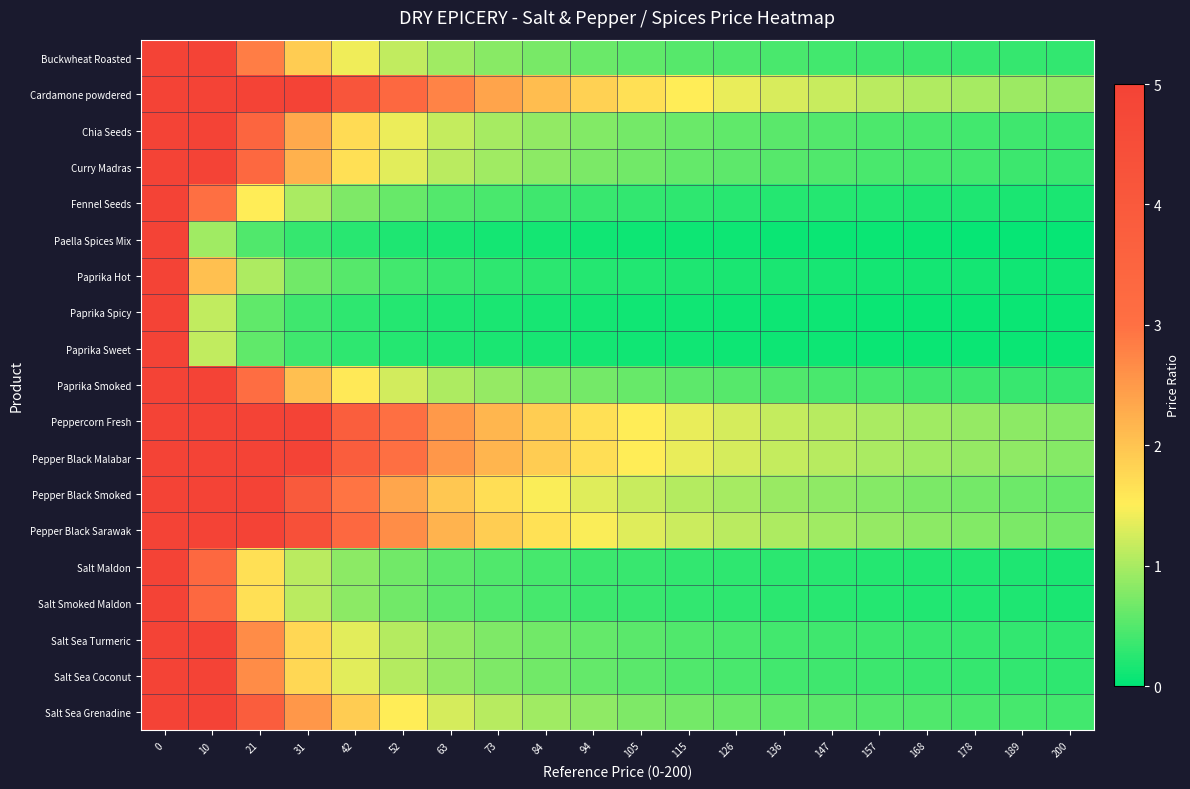

What is the total value across all series at 73?

18.7